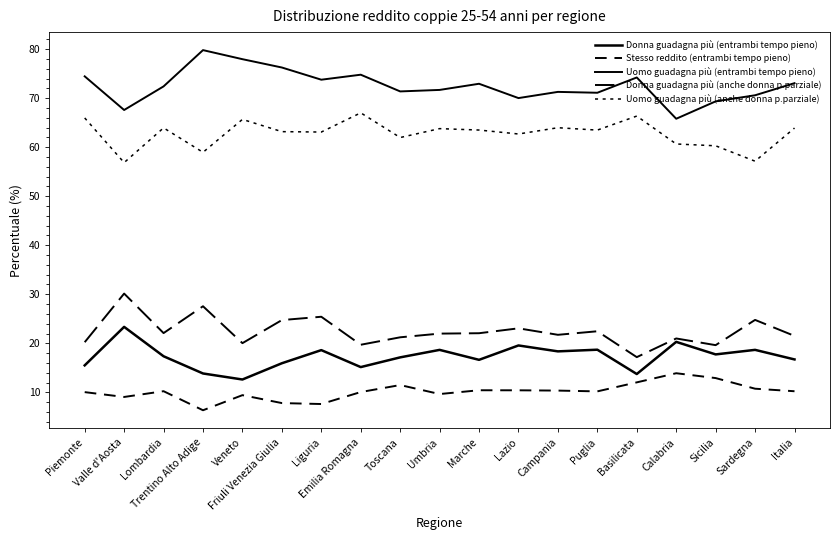

How many lines are shown in the chart?

5